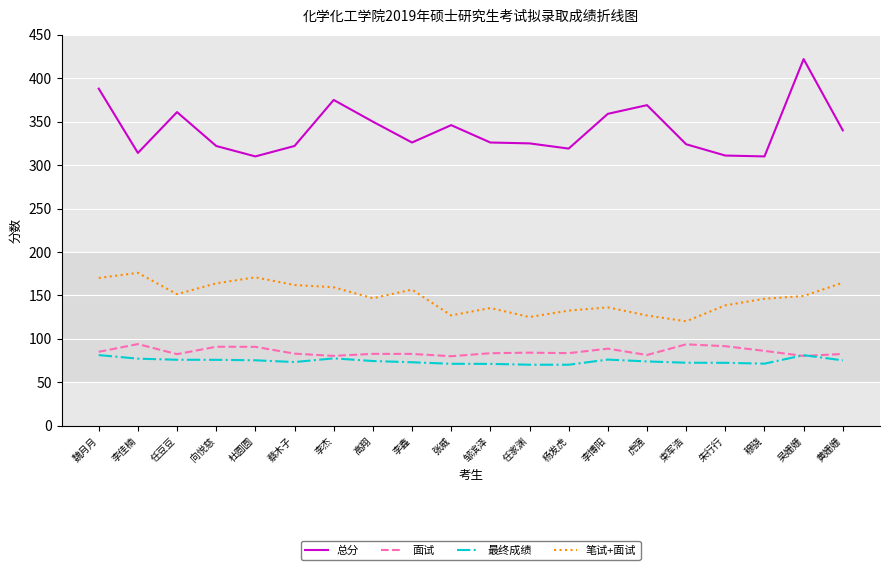

What is the total value across all series at 李佳楠?

661.2